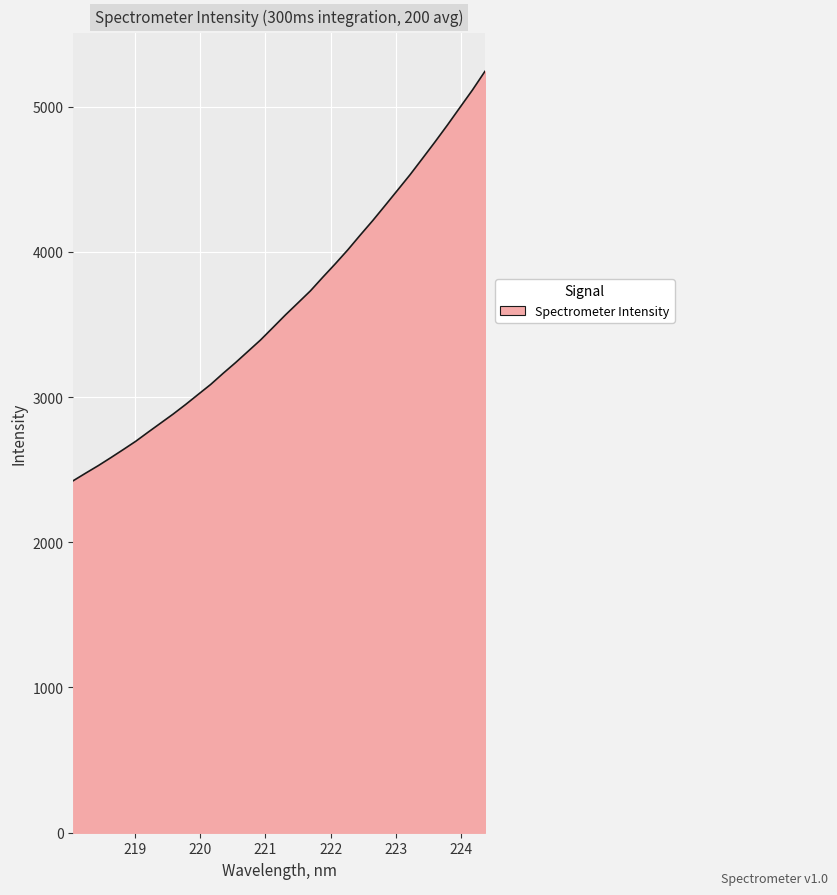

What is the maximum value shown in the chart?

5242.1